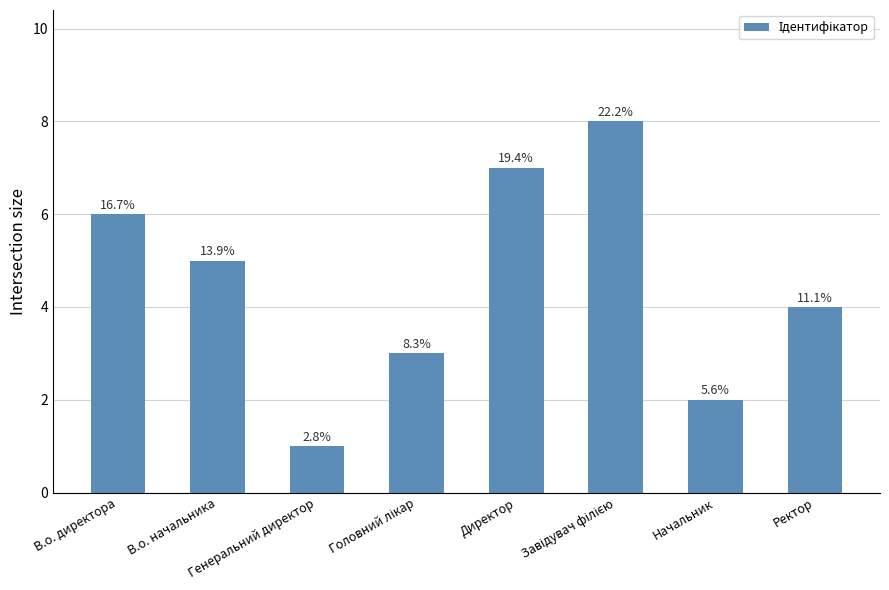

Which has a higher value, В.о. начальника or Начальник?

В.о. начальника